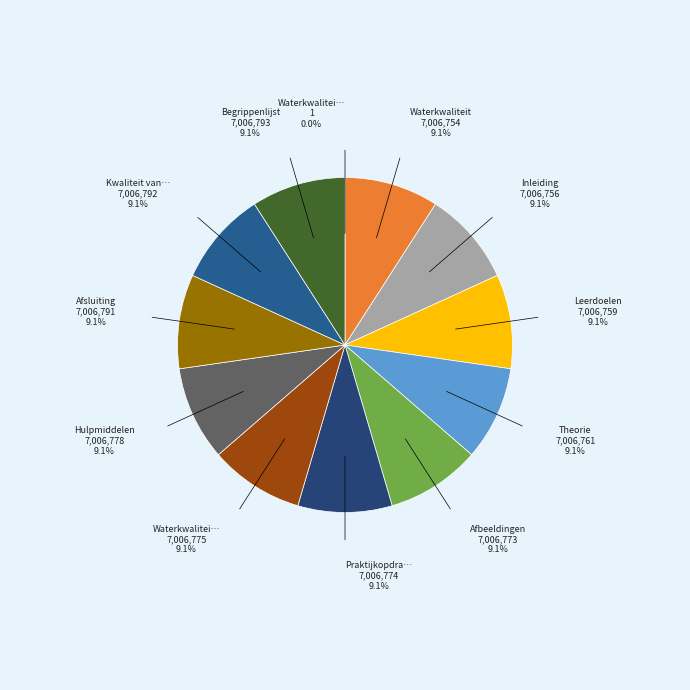

How many segments does this pie chart have?

12